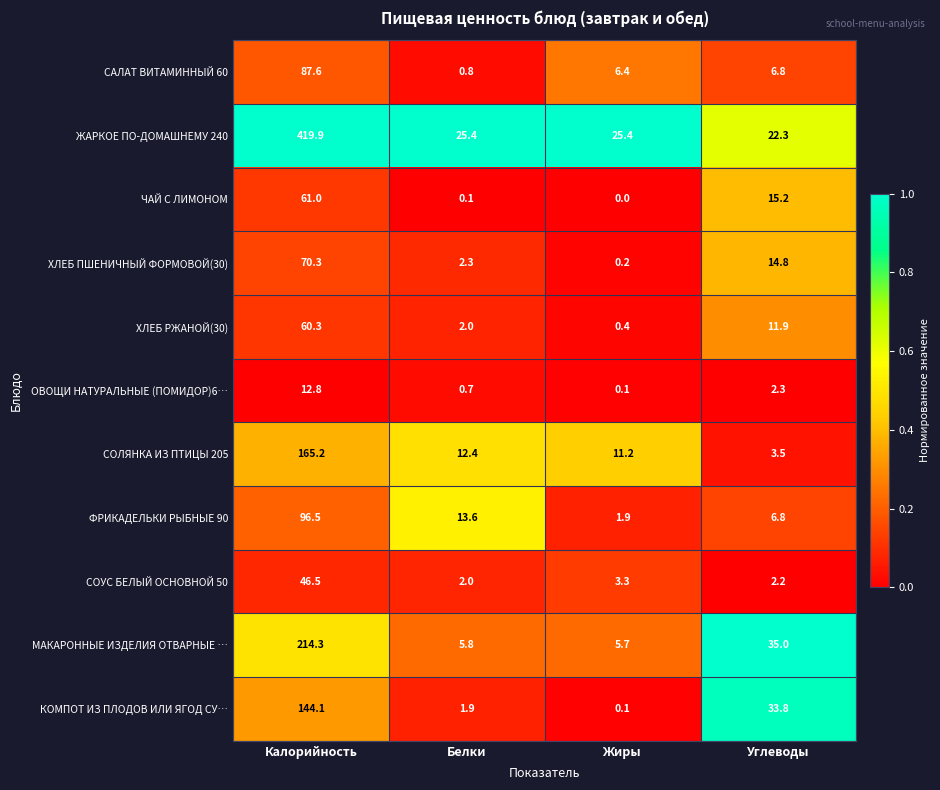

Which series has the largest total across all categories?

ЖАРКОЕ ПО-ДОМАШНЕМУ 240